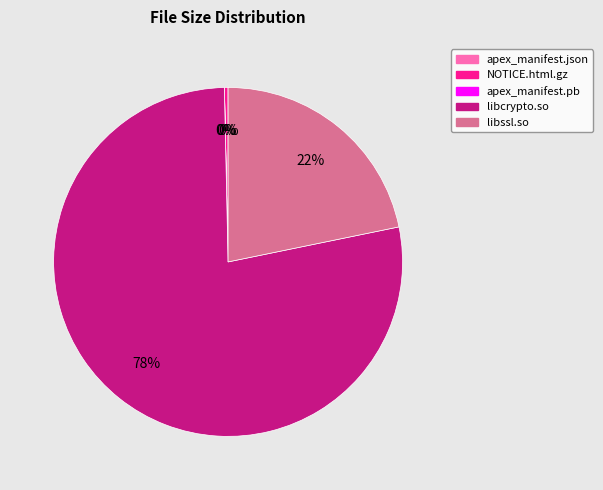

Is there any slice that represents more than half of the pie?

Yes